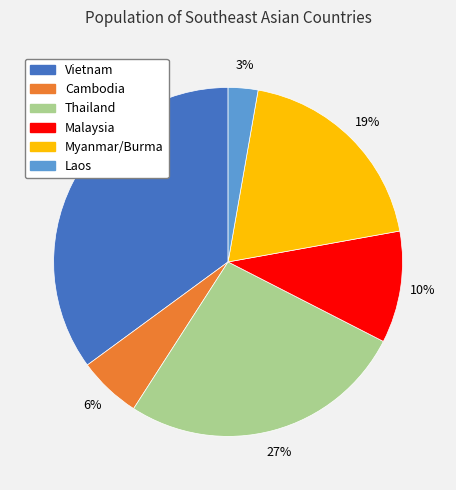

Combined, do Malaysia and Laos account for over 50%?

No